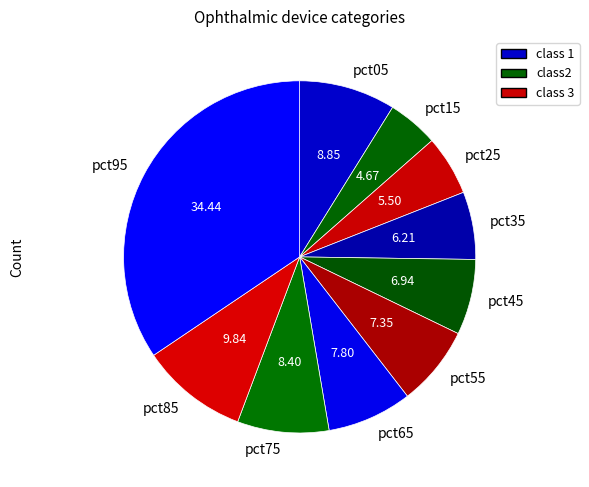

How many segments does this pie chart have?

10